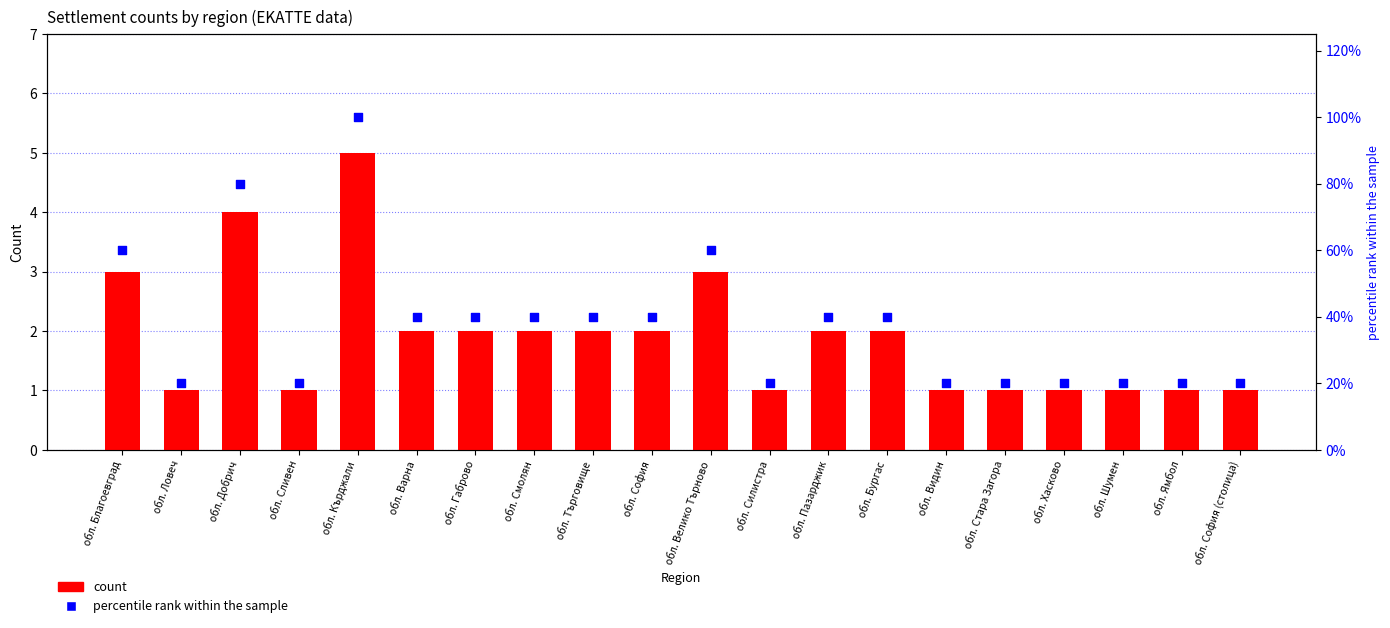

Which series has the largest total across all categories?

count